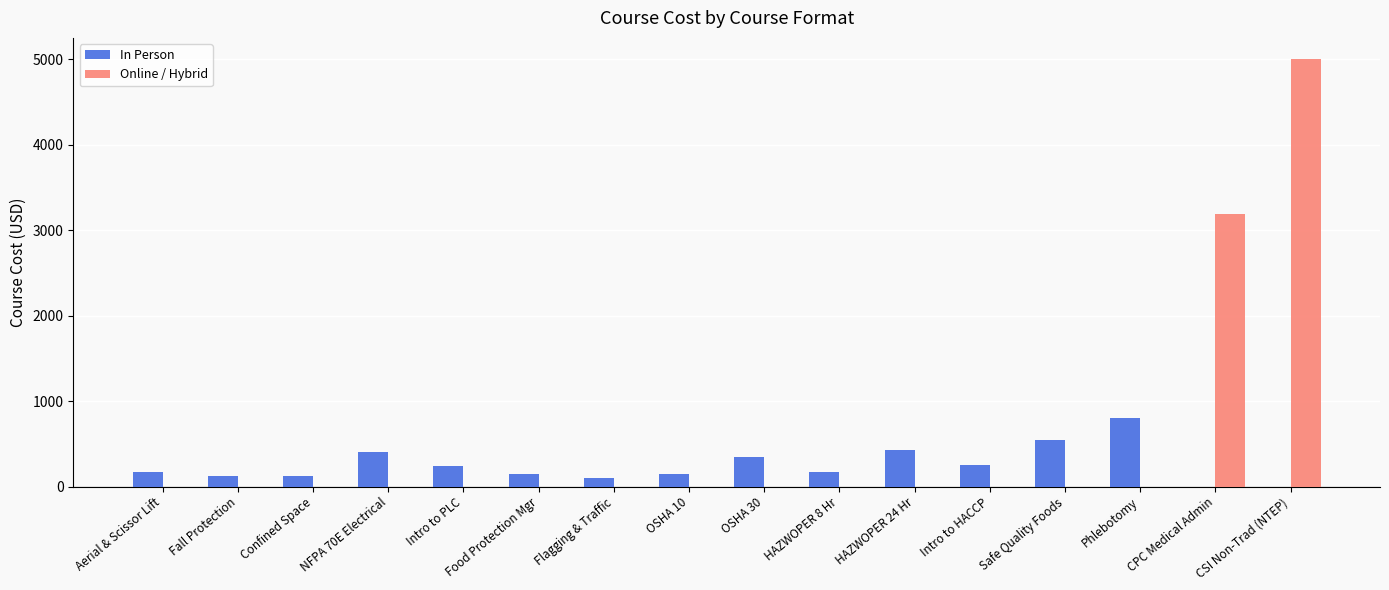

Which series has the largest total across all categories?

Online / Hybrid